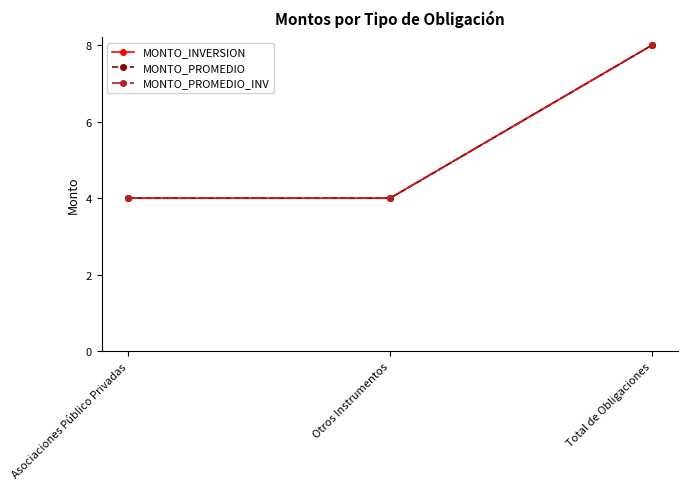

The MONTO_PROMEDIO_INV series shows 8 at Total de Obligaciones. True or false?

True